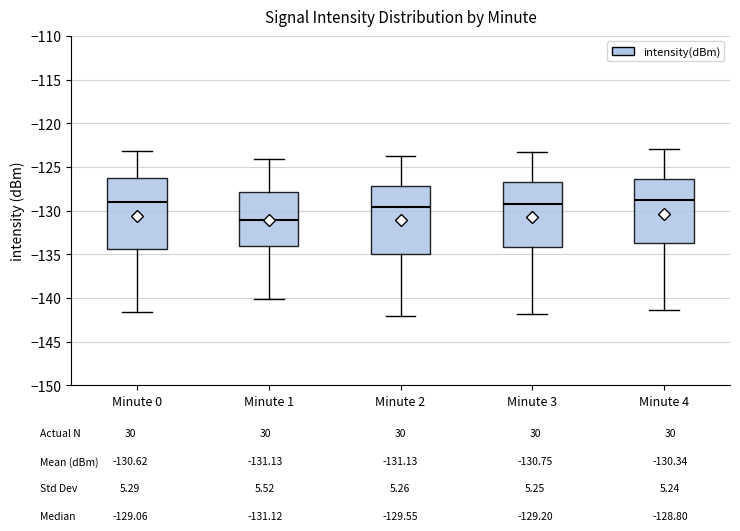

Where does the upper whisker of the box for Minute 1 end on the y-axis? The values are not printed on the chart, so give them approximately, as read against the axis.

-124.0